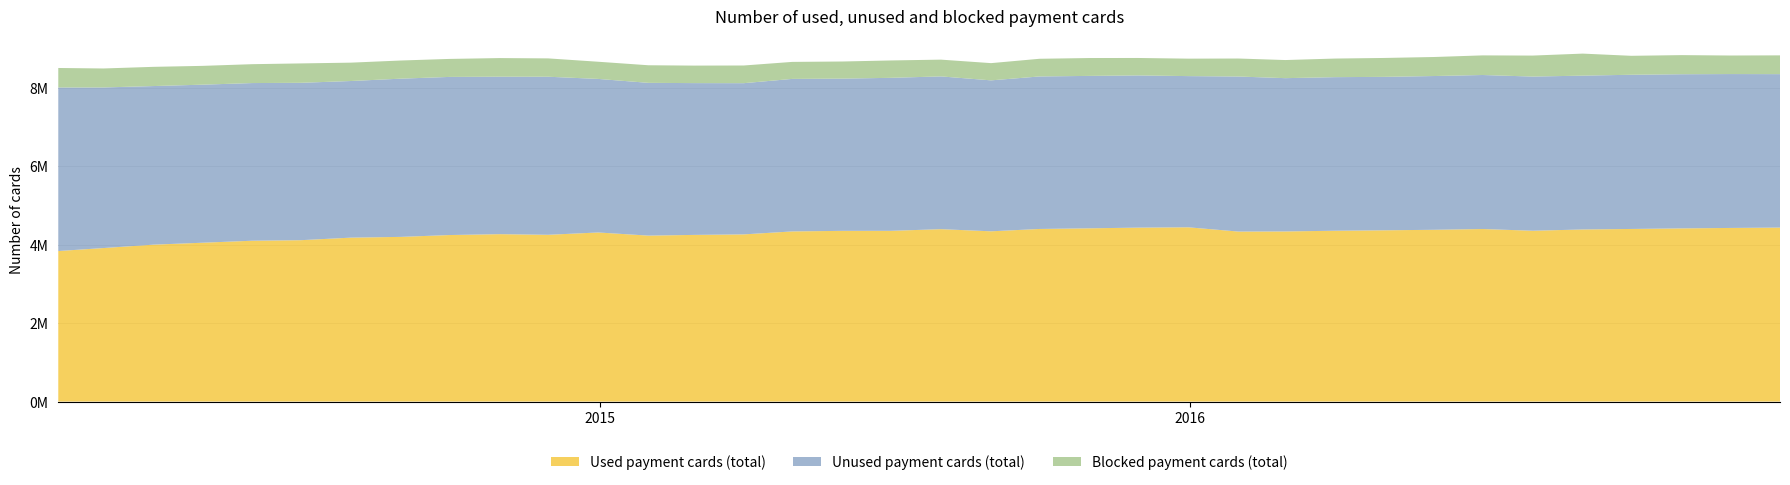

Reading right to left, transcribe all the data shown in this chart.

Used payment cards (total): 2016-12-31=4433927	2016-11-30=4424704	2016-10-31=4413327	2016-09-30=4398873	2016-08-31=4385699	2016-07-31=4353754	2016-06-30=4397146	2016-05-31=4377599	2016-04-30=4364667	2016-03-31=4353588	2016-02-29=4335492	2016-01-31=4332390	2015-12-31=4441122	2015-11-30=4432710	2015-10-31=4415377	2015-09-30=4398831	2015-08-31=4338952	2015-07-31=4393558	2015-06-30=4351179	2015-05-31=4350712	2015-04-30=4335963	2015-03-31=4260522	2015-02-28=4247165	2015-01-31=4229408	2014-12-31=4309282	2014-11-30=4250217	2014-10-31=4266326	2014-09-30=4243834	2014-08-31=4197152	2014-07-31=4177537	2014-06-30=4112641	2014-05-31=4099052	2014-04-30=4047703	2014-03-31=3998938	2014-02-28=3912476	2014-01-31=3836223
Unused payment cards (total): 2016-12-31=3910471	2016-11-30=3921612	2016-10-31=3928433	2016-09-30=3929420	2016-08-31=3920372	2016-07-31=3928567	2016-06-30=3925078	2016-05-31=3918512	2016-04-30=3910281	2016-03-31=3913926	2016-02-29=3906412	2016-01-31=3951033	2015-12-31=3852949	2015-11-30=3878924	2015-10-31=3884162	2015-09-30=3886560	2015-08-31=3846770	2015-07-31=3892978	2015-06-30=3899077	2015-05-31=3879402	2015-04-30=3886894	2015-03-31=3853338	2015-02-28=3868610	2015-01-31=3892960	2014-12-31=3913019	2014-11-30=4027993	2014-10-31=4012706	2014-09-30=4029659	2014-08-31=4032029	2014-07-31=3991566	2014-06-30=4010796	2014-05-31=4017826	2014-04-30=4027792	2014-03-31=4041785	2014-02-28=4092450	2014-01-31=4168119
Blocked payment cards (total): 2016-12-31=478422	2016-11-30=472655	2016-10-31=487271	2016-09-30=482990	2016-08-31=561363	2016-07-31=534914	2016-06-30=499871	2016-05-31=484770	2016-04-30=481502	2016-03-31=473928	2016-02-29=461489	2016-01-31=458740	2015-12-31=444922	2015-11-30=444458	2015-10-31=455159	2015-09-30=450384	2015-08-31=439013	2015-07-31=427199	2015-06-30=442764	2015-05-31=436006	2015-04-30=433337	2015-03-31=450612	2015-02-28=446016	2015-01-31=448216	2014-12-31=437729	2014-11-30=467318	2014-10-31=474470	2014-09-30=458643	2014-08-31=462518	2014-07-31=467955	2014-06-30=493863	2014-05-31=481021	2014-04-30=479192	2014-03-31=489650	2014-02-28=483584	2014-01-31=496879